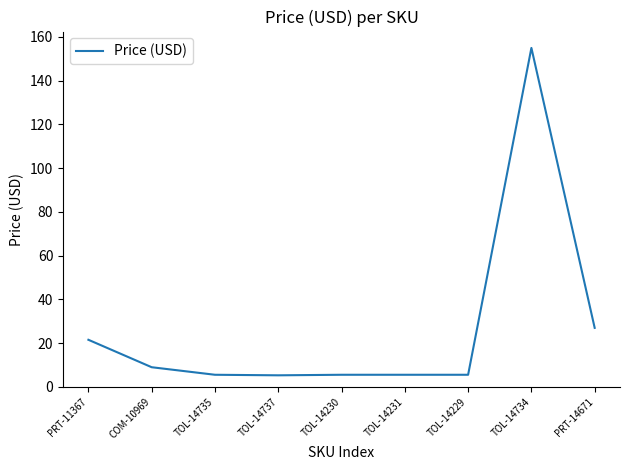

Is this an area chart (filled region under the line)?

No